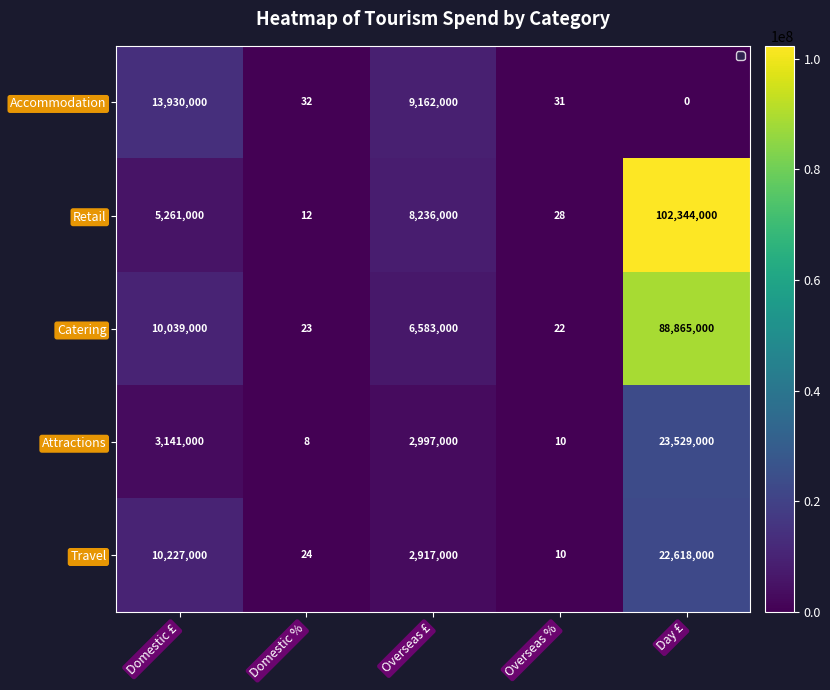

Rank the series by their maximum value, from lowest to highest.

Accommodation, Travel, Attractions, Catering, Retail